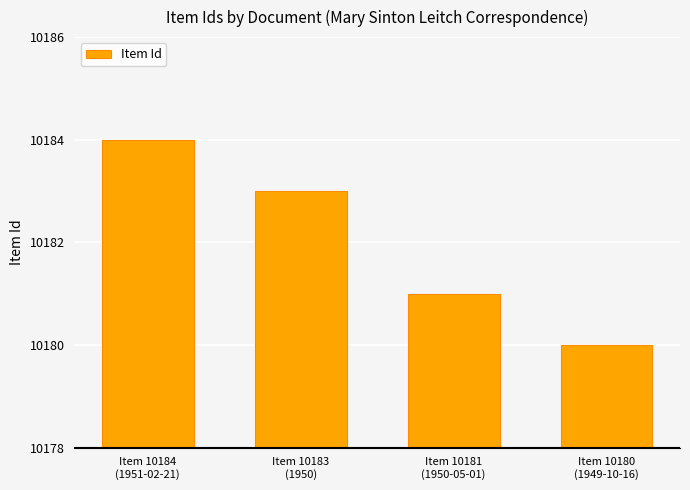

Approximately how many times larger is the value at Item 10180
(1949-10-16) compared to Item 10181
(1950-05-01)?

1.0